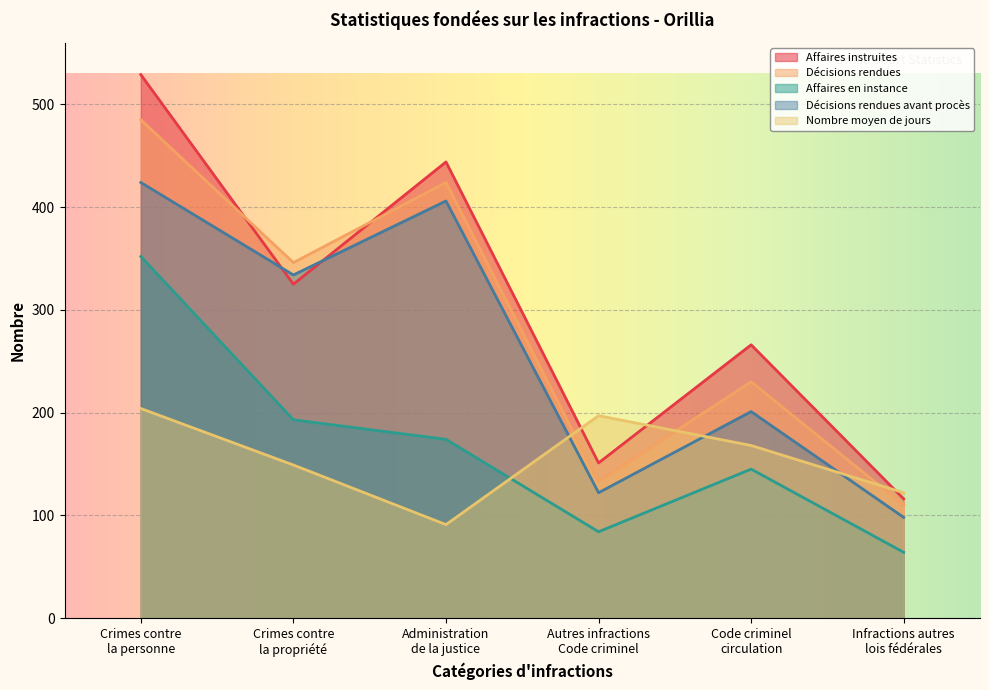

At which category is the sum across all series the highest?

Crimes contre
la personne